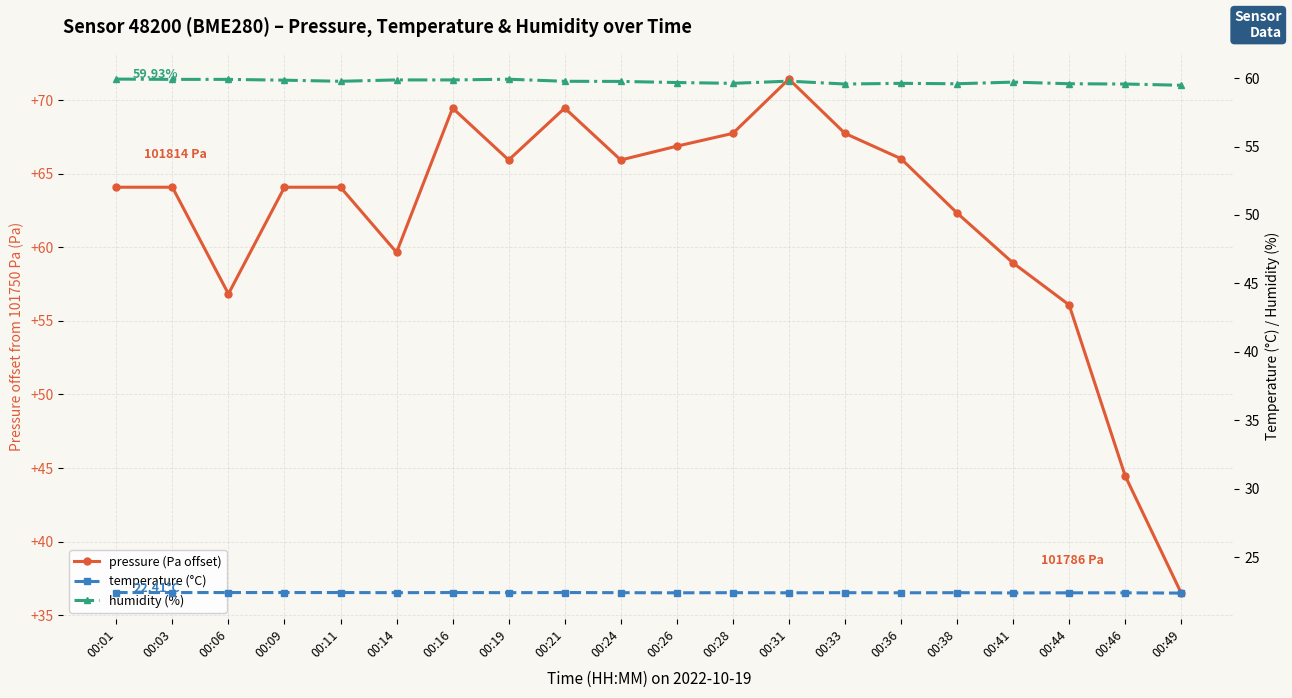

What value does the pressure (Pa offset) series have at 00:14?

59.7